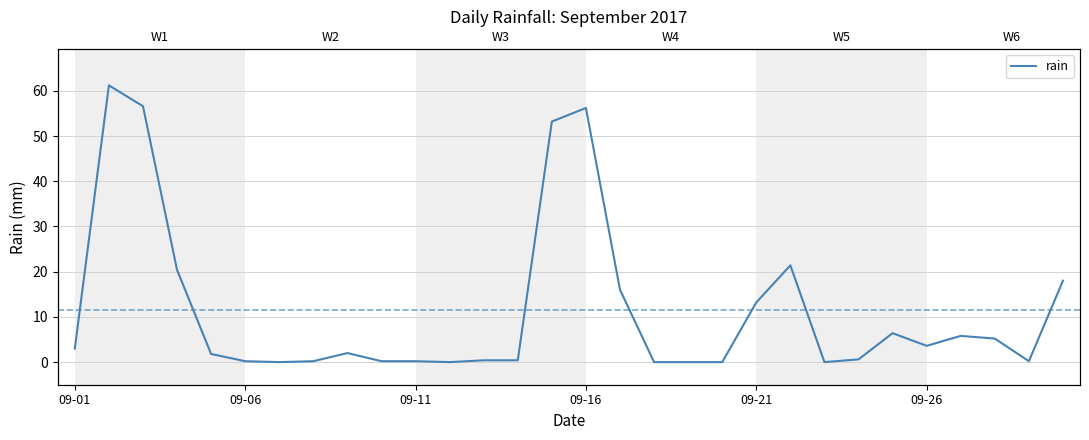

The chart shows a value of 0.0 at 11. True or false?

True